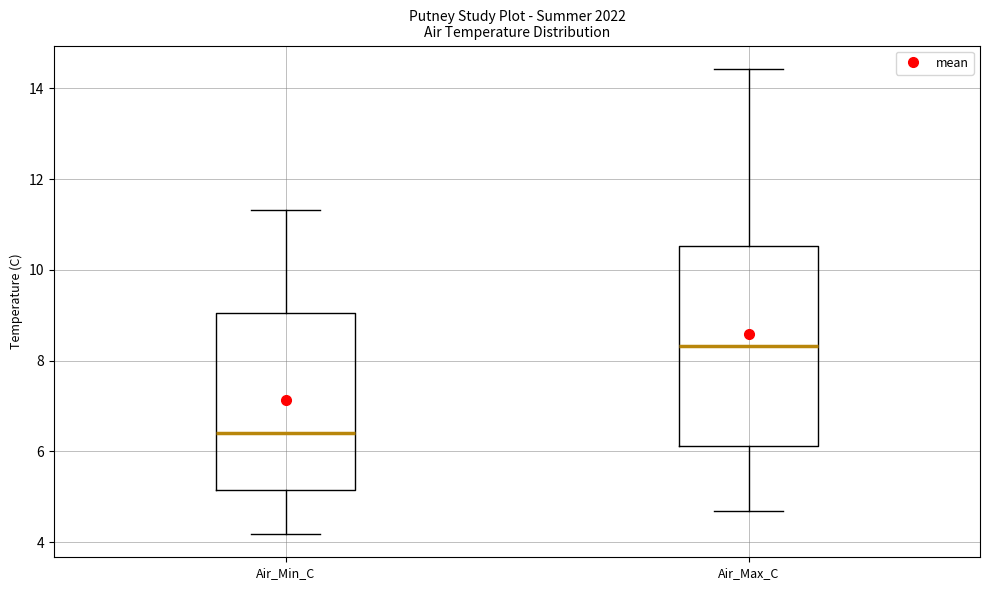

Which box is the tallest, from its lower edge to its upper edge?

Air_Max_C